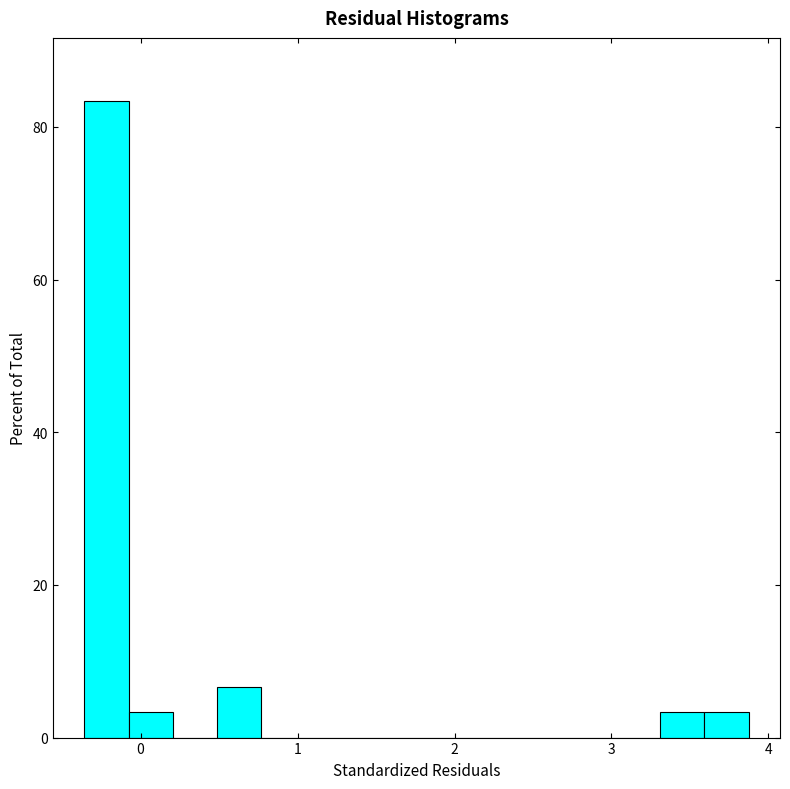

Read against the x-axis, roughly where is the centre of the tallest bar?

-0.2